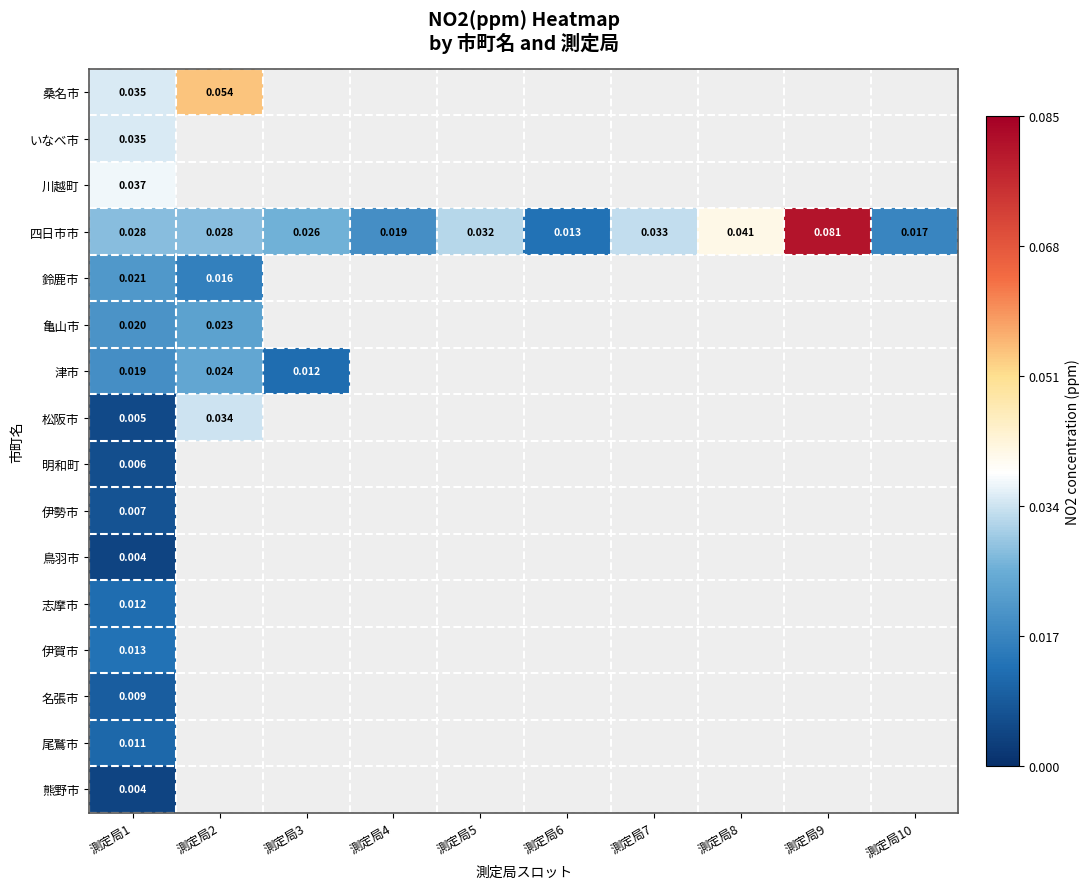

List the series in order of their peak value, lowest first.

鳥羽市, 熊野市, 明和町, 伊勢市, 名張市, 尾鷲市, 志摩市, 伊賀市, 鈴鹿市, 亀山市, 津市, 松阪市, いなべ市, 川越町, 桑名市, 四日市市